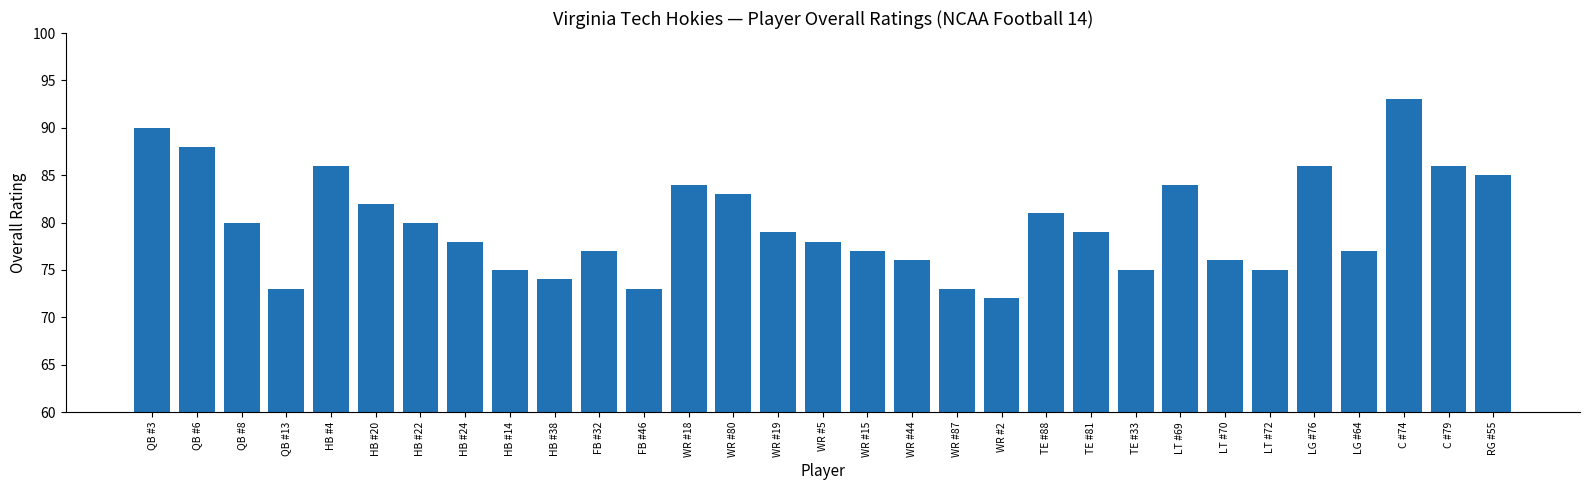

What is the label of the 2nd bar from the left?

QB #6